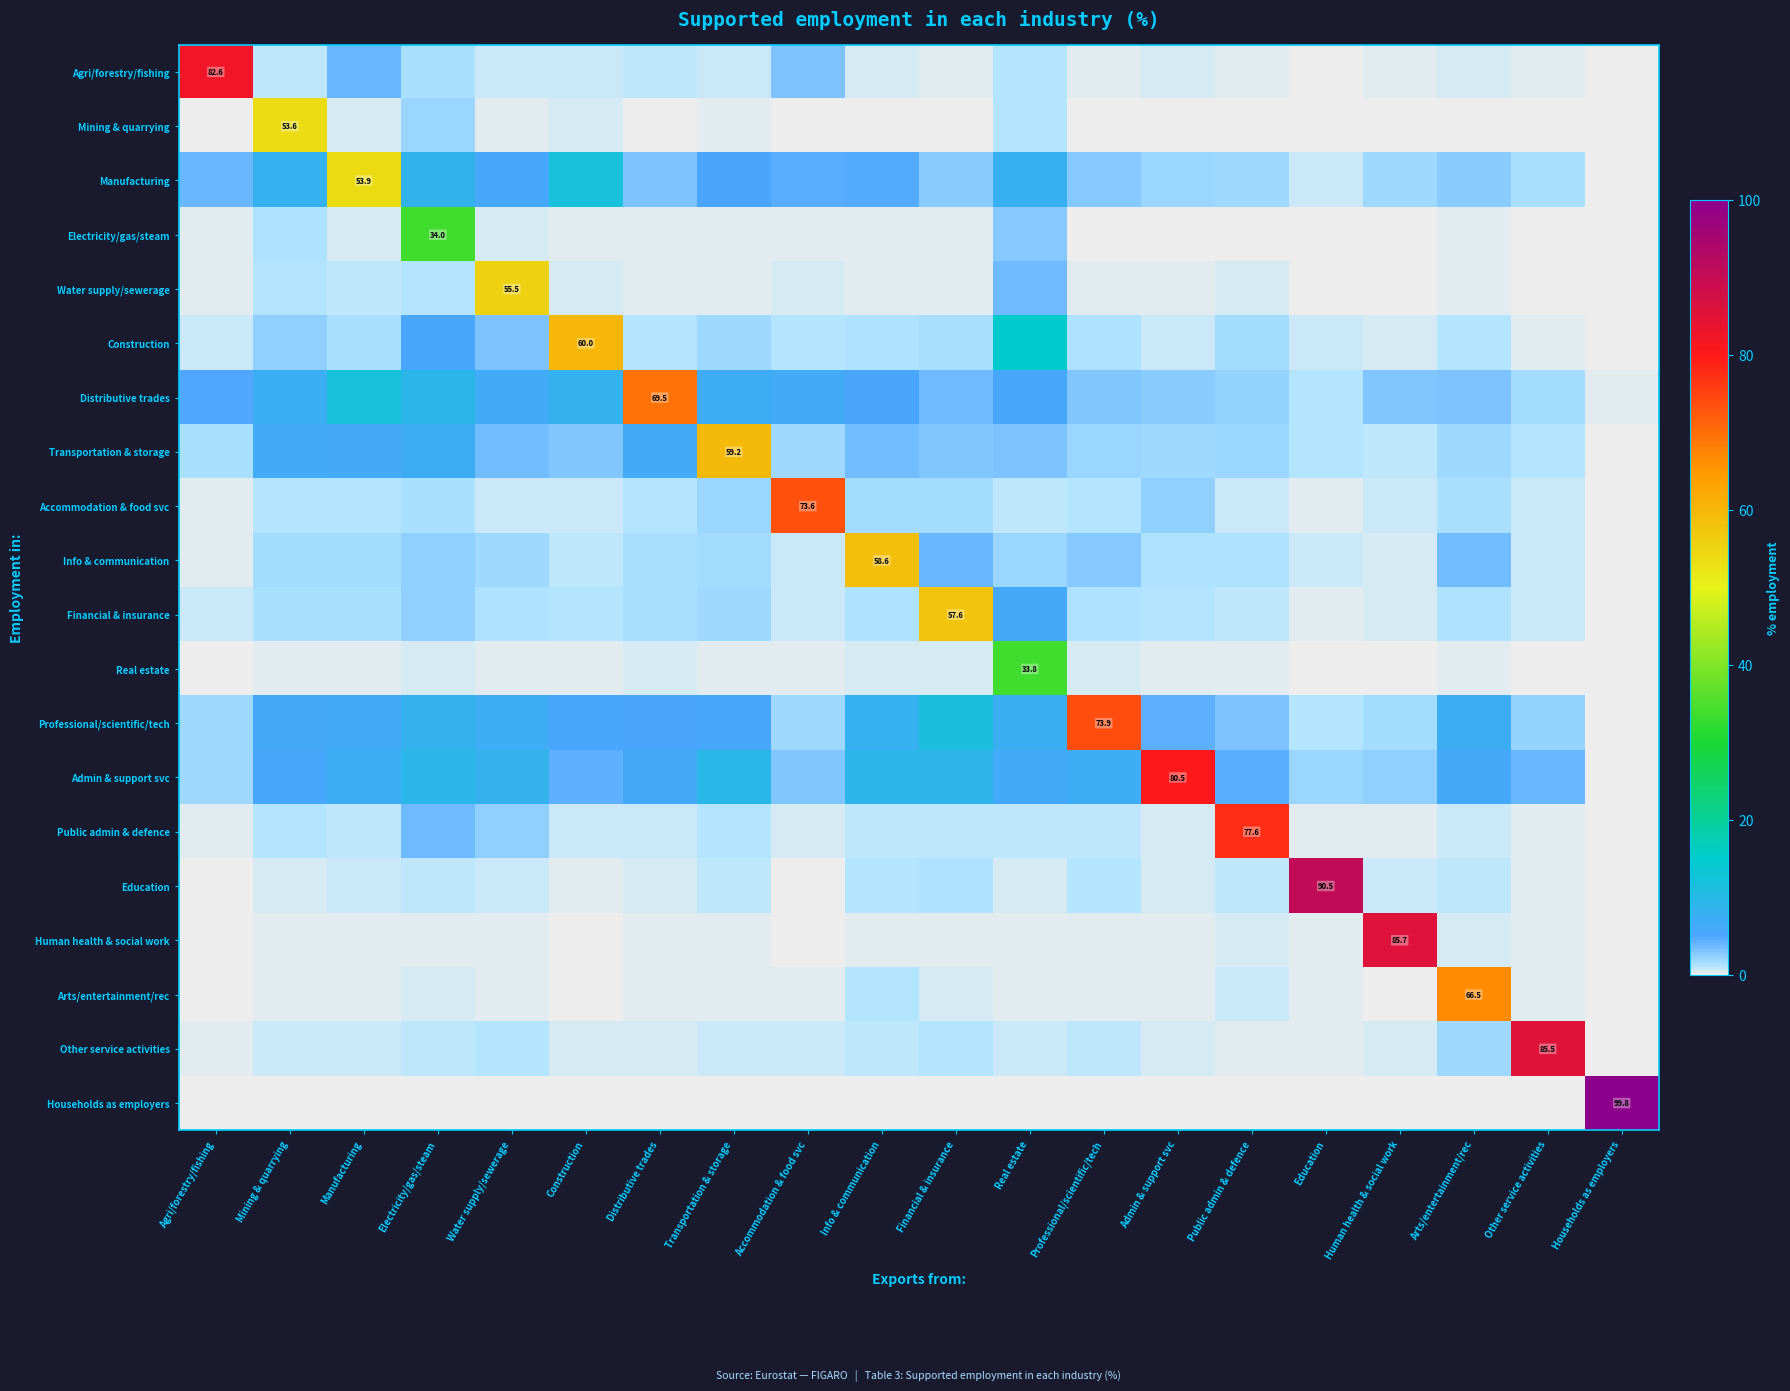

The Mining & quarrying series shows 0.0 at Accommodation & food svc. True or false?

False